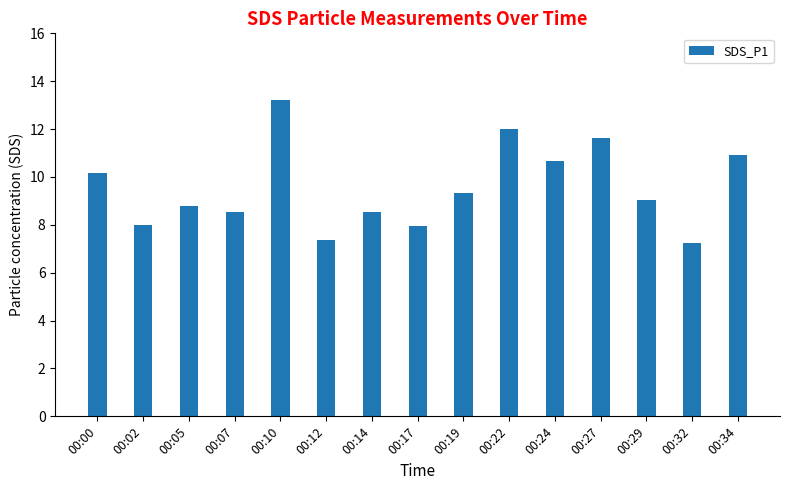

Are the bars grouped side by side (vs. stacked)?

No